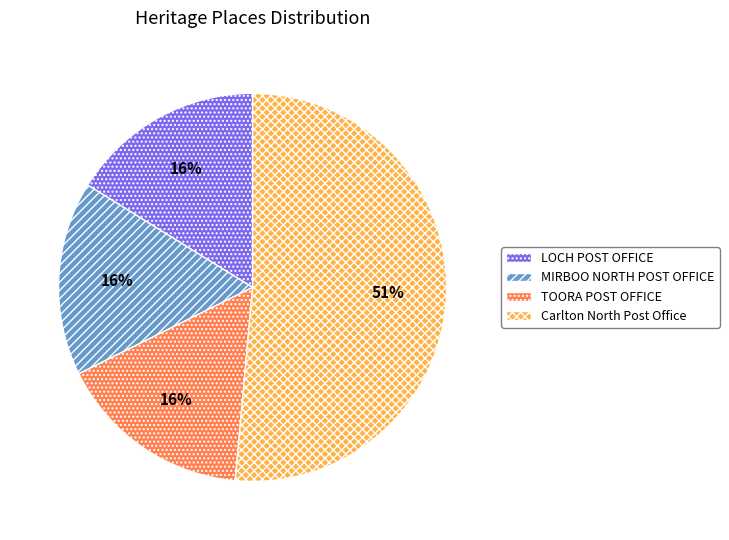

Is there a majority slice in this chart?

Yes